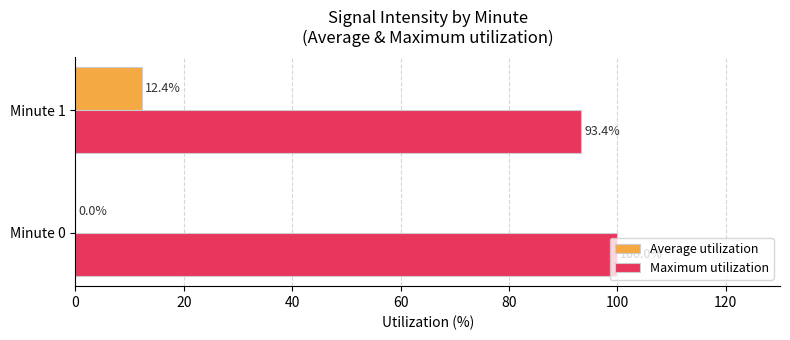

What is the greatest value displayed?

100.0